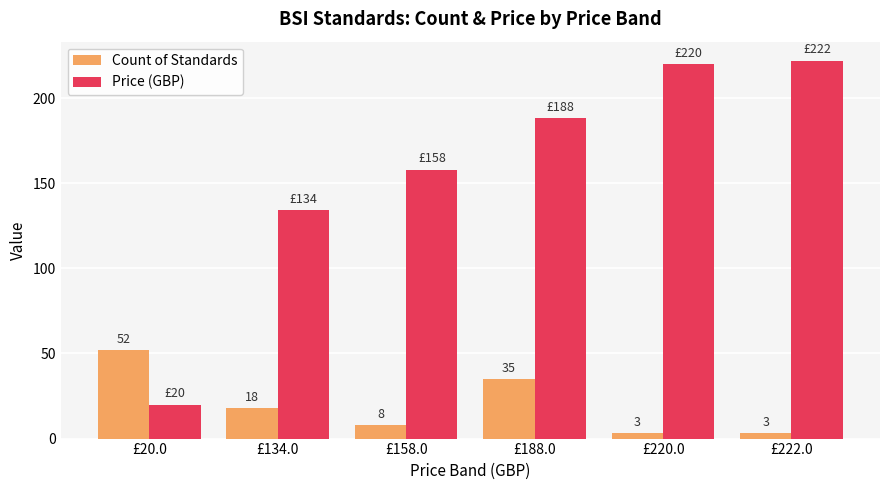

What is the sum of all Price (GBP) values?

942